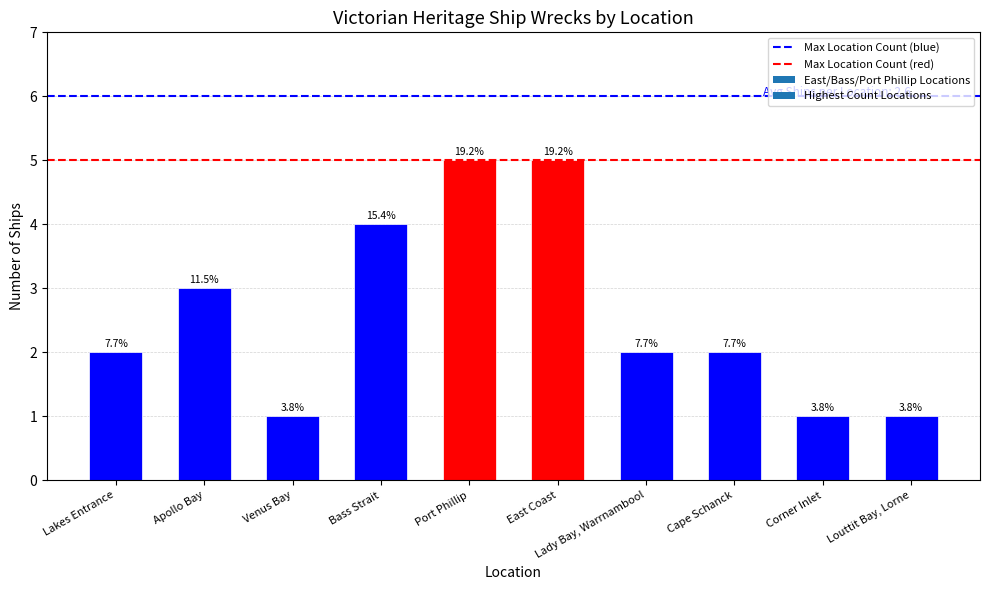

Does the chart contain any negative values?

No